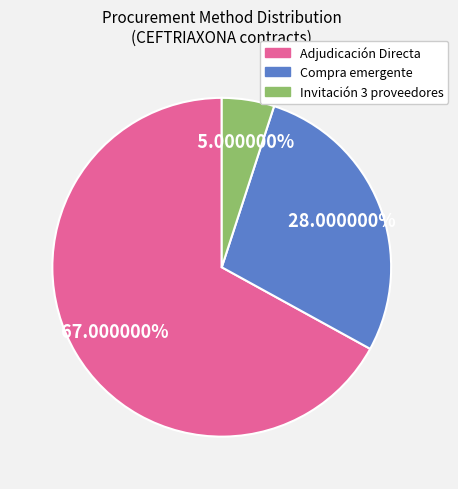

To the nearest percent, what is the average slice percentage?

33%